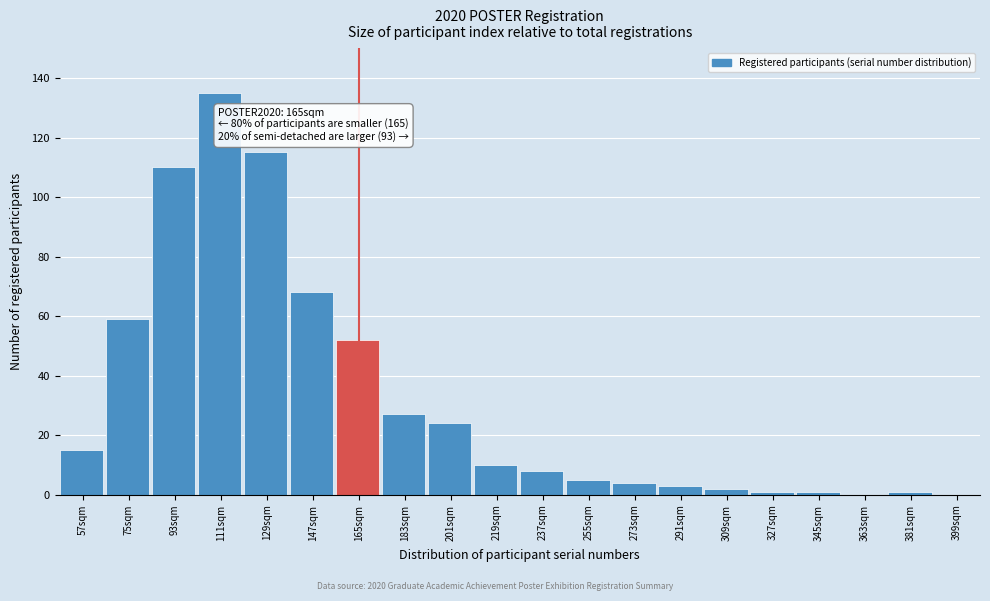

Reading right to left, list all the values displayed in this chart.

399sqm=0	381sqm=1	363sqm=0	345sqm=1	327sqm=1	309sqm=2	291sqm=3	273sqm=4	255sqm=5	237sqm=8	219sqm=10	201sqm=24	183sqm=27	165sqm=52	147sqm=68	129sqm=115	111sqm=135	93sqm=110	75sqm=59	57sqm=15